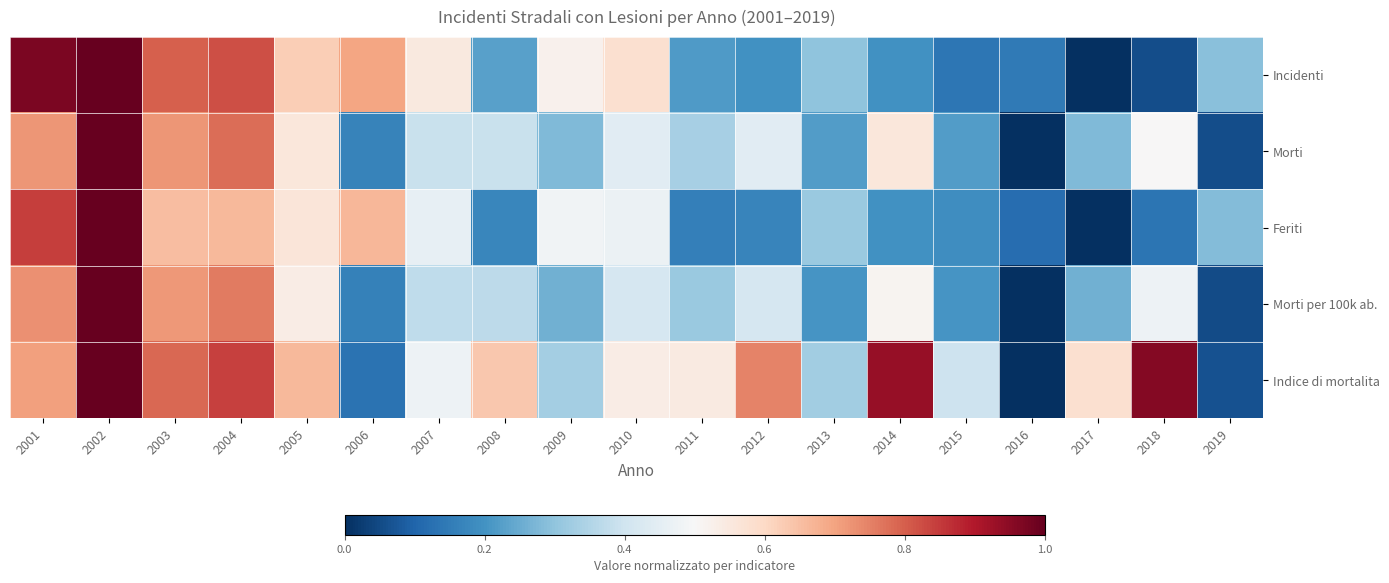

Reading right to left, extract all data points from this chart.

Incidenti: 2019=0.3	2018=0.1	2017=0.0	2016=0.1	2015=0.1	2014=0.2	2013=0.3	2012=0.2	2011=0.2	2010=0.6	2009=0.5	2008=0.2	2007=0.5	2006=0.7	2005=0.6	2004=0.8	2003=0.8	2002=1.0	2001=1.0
Morti: 2019=0.1	2018=0.5	2017=0.3	2016=0.0	2015=0.2	2014=0.6	2013=0.2	2012=0.4	2011=0.3	2010=0.4	2009=0.3	2008=0.4	2007=0.4	2006=0.2	2005=0.6	2004=0.8	2003=0.7	2002=1.0	2001=0.7
Feriti: 2019=0.3	2018=0.1	2017=0.0	2016=0.1	2015=0.2	2014=0.2	2013=0.3	2012=0.2	2011=0.2	2010=0.5	2009=0.5	2008=0.2	2007=0.5	2006=0.7	2005=0.6	2004=0.7	2003=0.7	2002=1.0	2001=0.8
Morti per 100k ab.: 2019=0.1	2018=0.5	2017=0.3	2016=0.0	2015=0.2	2014=0.5	2013=0.2	2012=0.4	2011=0.3	2010=0.4	2009=0.3	2008=0.4	2007=0.4	2006=0.2	2005=0.5	2004=0.8	2003=0.7	2002=1.0	2001=0.7
Indice di mortalita: 2019=0.1	2018=1.0	2017=0.6	2016=0.0	2015=0.4	2014=0.9	2013=0.3	2012=0.7	2011=0.5	2010=0.5	2009=0.3	2008=0.6	2007=0.5	2006=0.1	2005=0.7	2004=0.8	2003=0.8	2002=1.0	2001=0.7